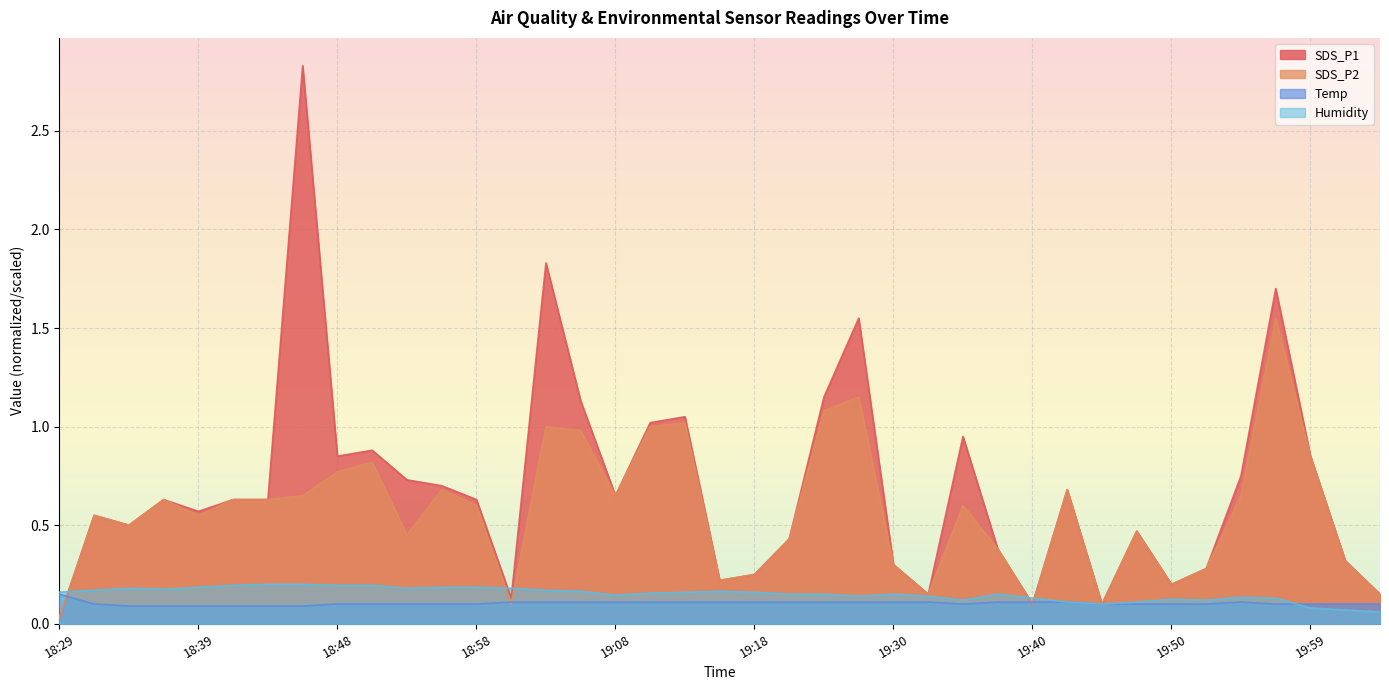

Which series has the largest range (max minus min)?

SDS_P1